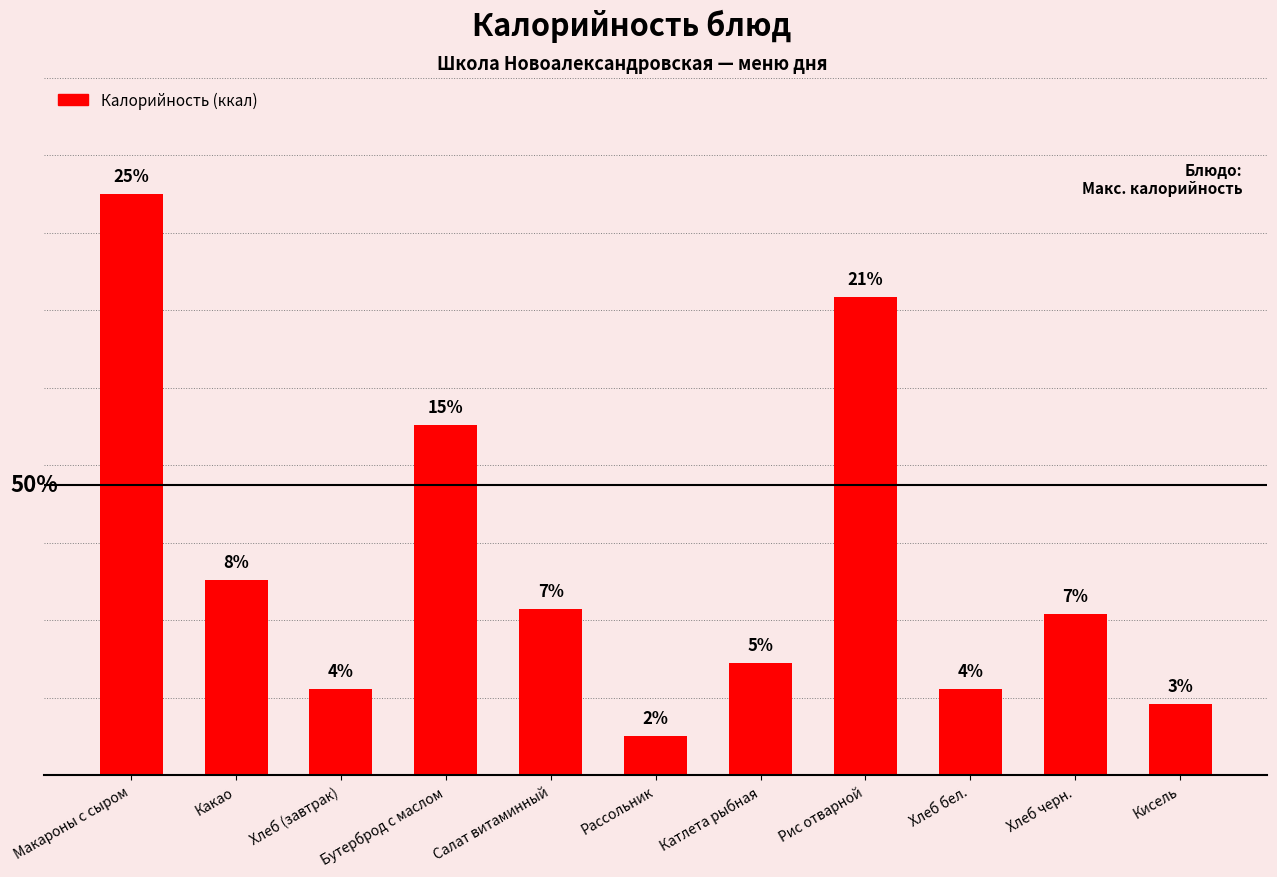

Are the bars horizontal?

No